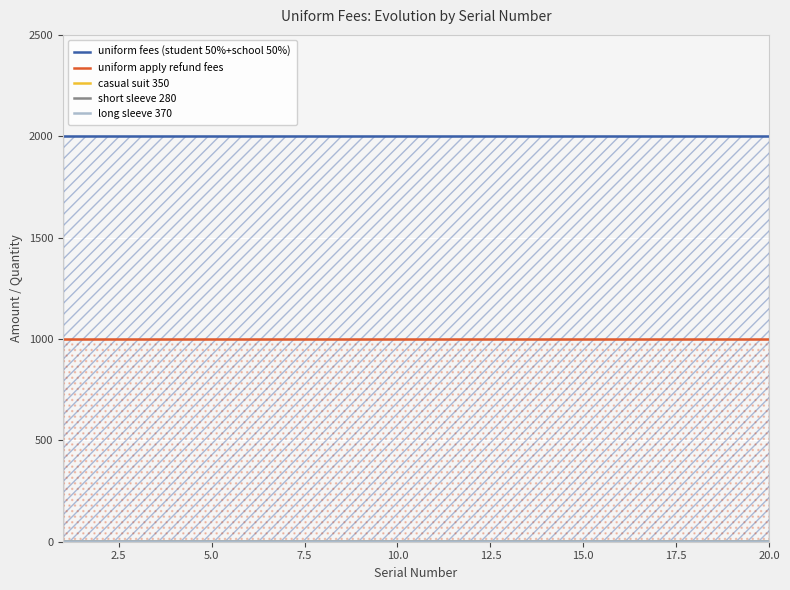

Is it true that short sleeve 280 equals 2 at 18?

True